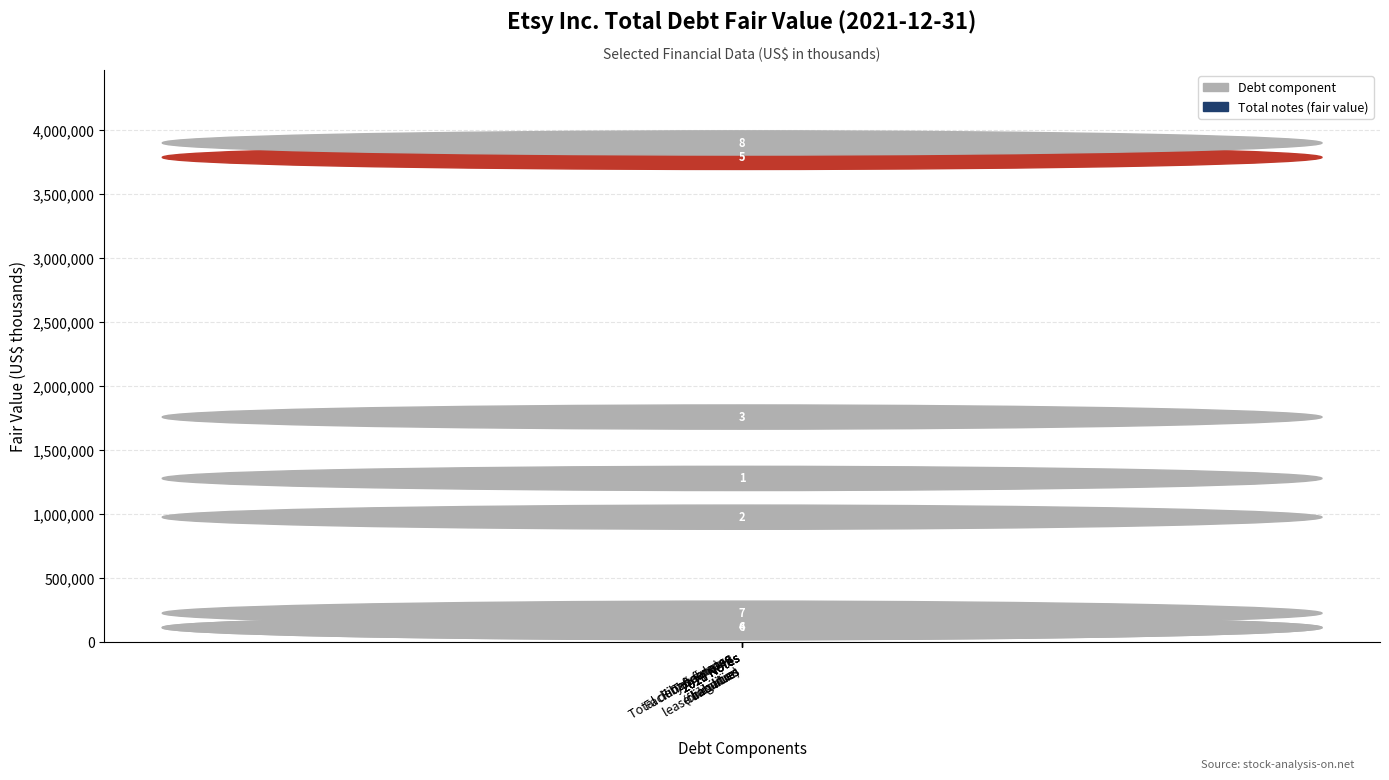

At which category does the chart reach its peak across all series?

Total debt & finance
lease liabilities